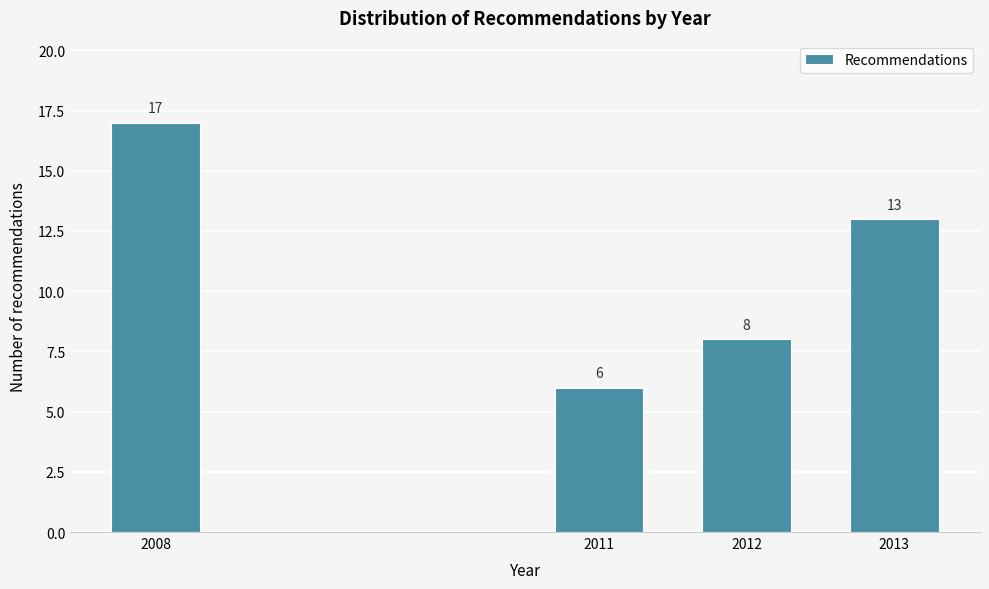

Reading left to right, extract all data points from this chart.

2008=17	2011=6	2012=8	2013=13